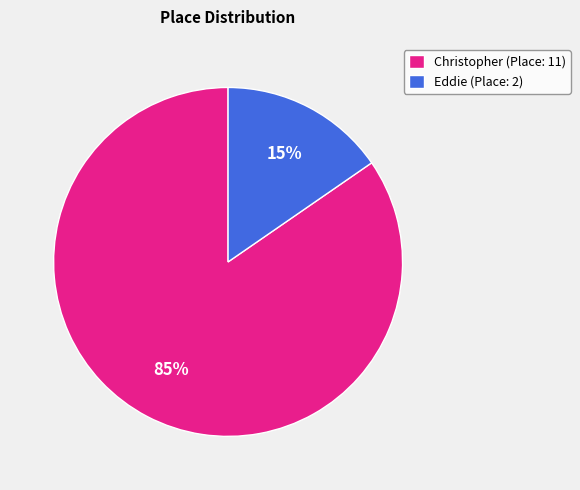

To the nearest percent, what is the average slice percentage?

50%